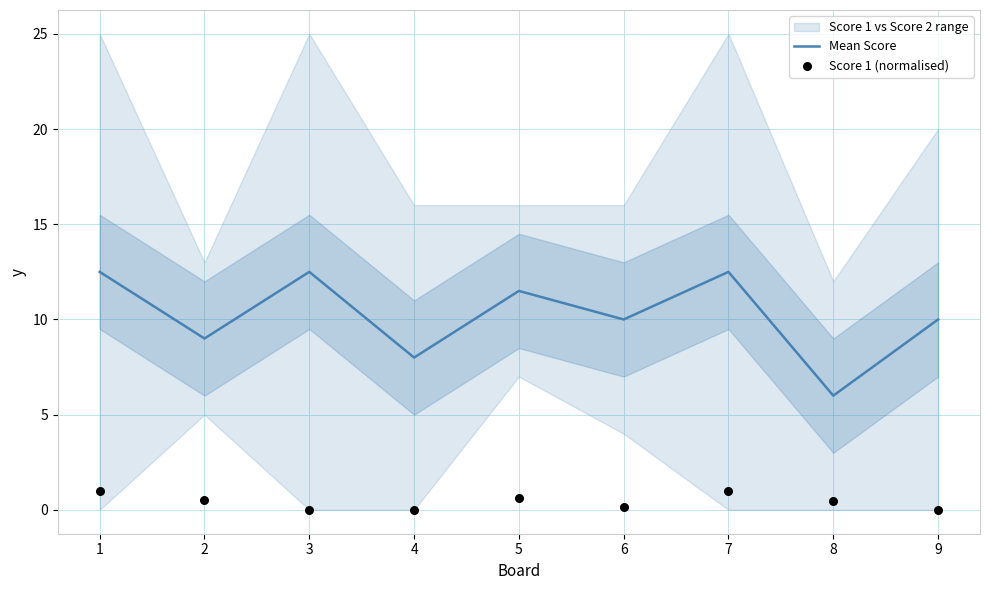

What is the total value across all series at 2?

9.5